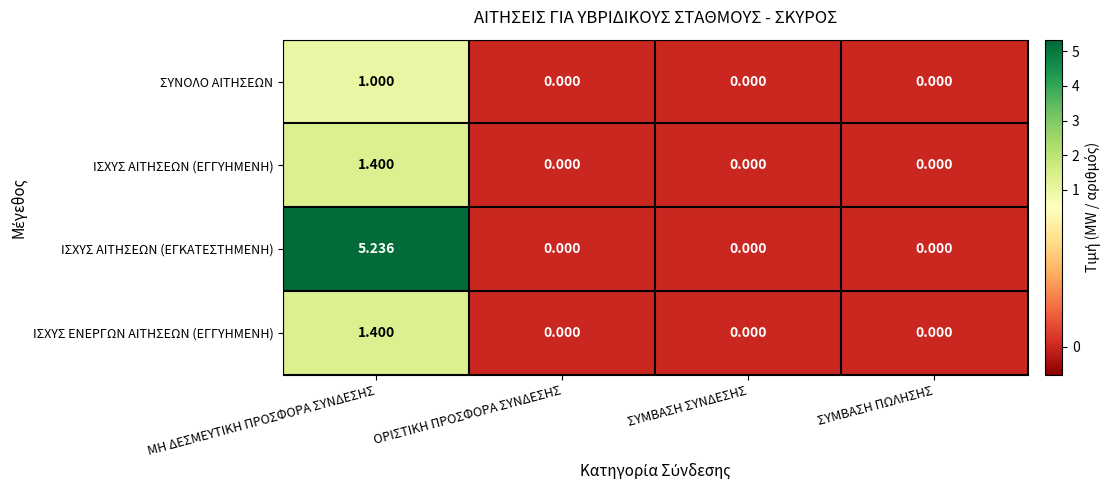

Which label corresponds to the largest value in the chart?

ΜΗ ΔΕΣΜΕΥΤΙΚΗ ΠΡΟΣΦΟΡΑ ΣΥΝΔΕΣΗΣ